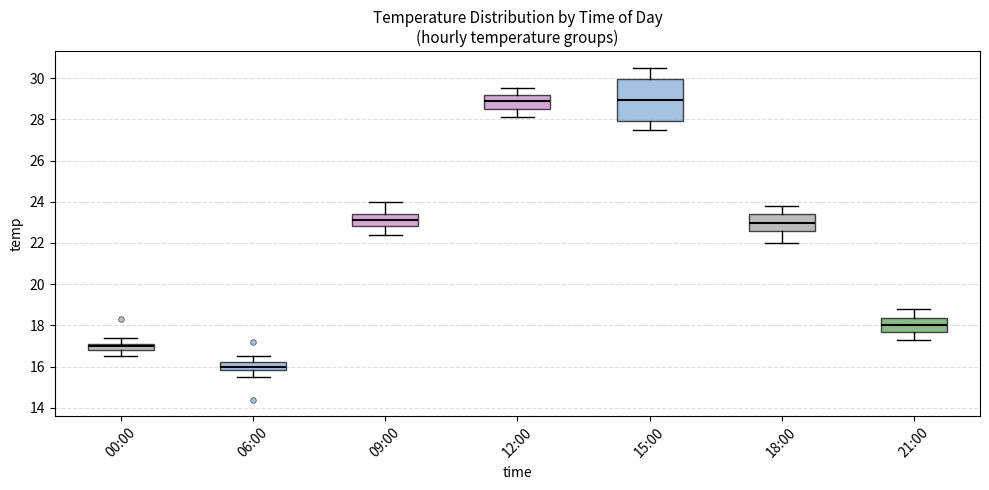

Reading left to right, transcribe this box plot: for each box, give where its median line is, the range the box spans, and where its two whiskers end, as read against the y-axis. The values are not printed on the chart, so give them approximately, as read against the axis.

00:00: median 17.0, box 16.8 to 17.2, whiskers 16.6 to 17.4
06:00: median 16.0, box 15.8 to 16.2, whiskers 15.6 to 16.6
09:00: median 23.2, box 22.8 to 23.4, whiskers 22.4 to 24.0
12:00: median 29.0, box 28.6 to 29.2, whiskers 28.2 to 29.6
15:00: median 29.0, box 28.0 to 30.0, whiskers 27.6 to 30.6
18:00: median 23.0, box 22.6 to 23.4, whiskers 22.0 to 23.8
21:00: median 18.0, box 17.8 to 18.4, whiskers 17.4 to 18.8